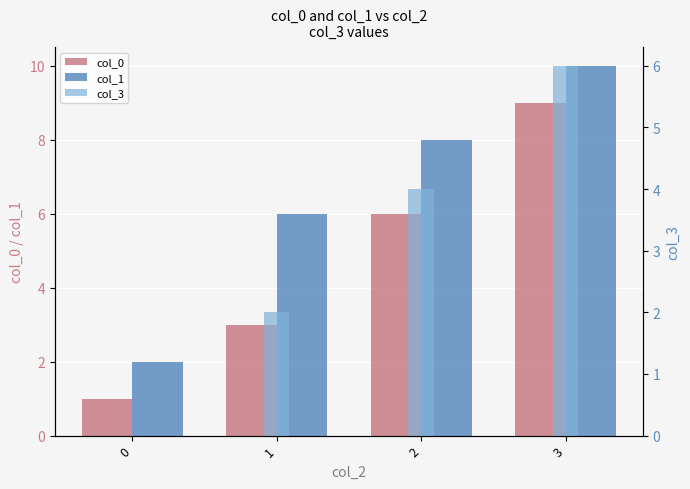

What are all the series names shown in the legend?

col_0, col_1, col_3